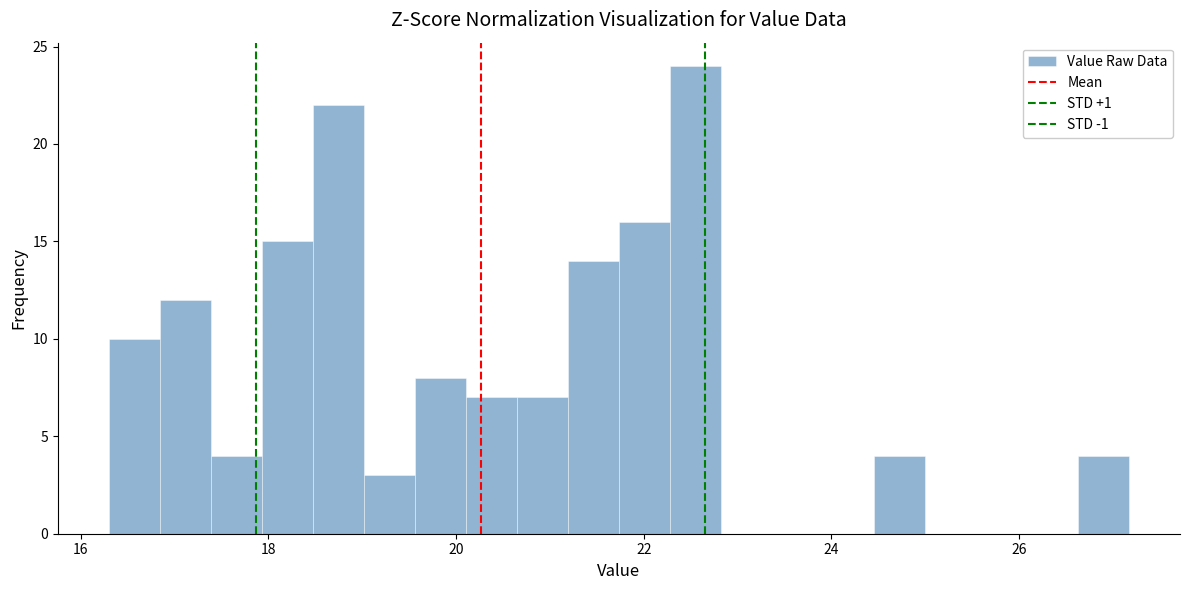

Read against the x-axis, roughly where is the centre of the tallest bar?

22.6